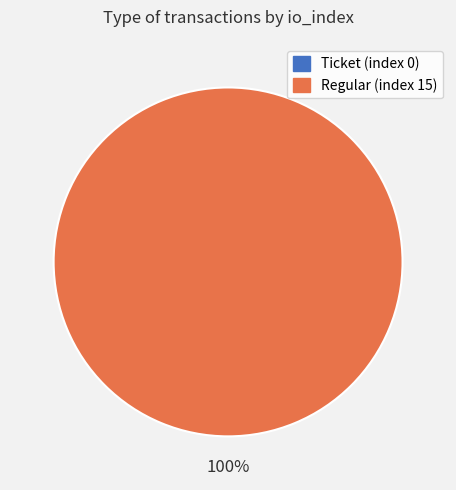

Rank the categories by value from highest to lowest.

Regular (index 15), Ticket (index 0)